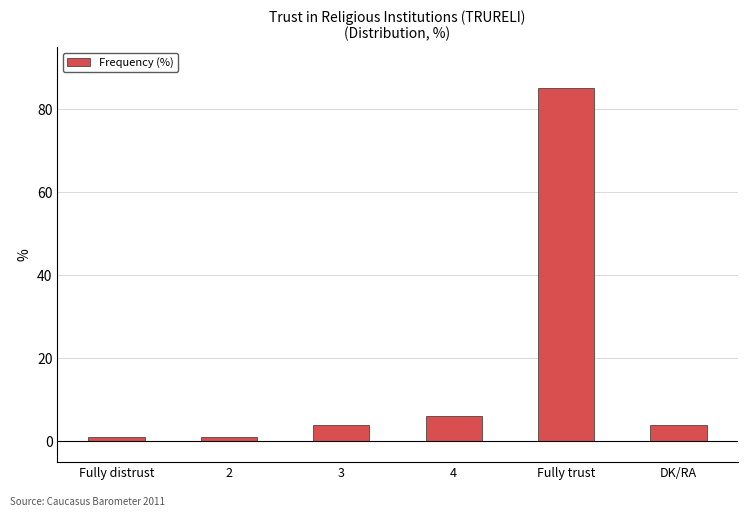

Reading left to right, extract all data points from this chart.

Fully distrust=1	2=1	3=4	4=6	Fully trust=85	DK/RA=4